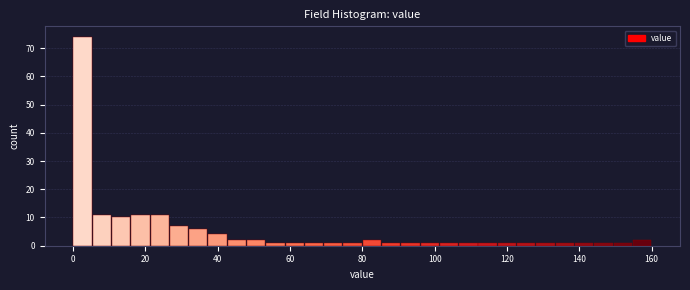

Read against the x-axis, roughly where is the centre of the tallest bar?

2